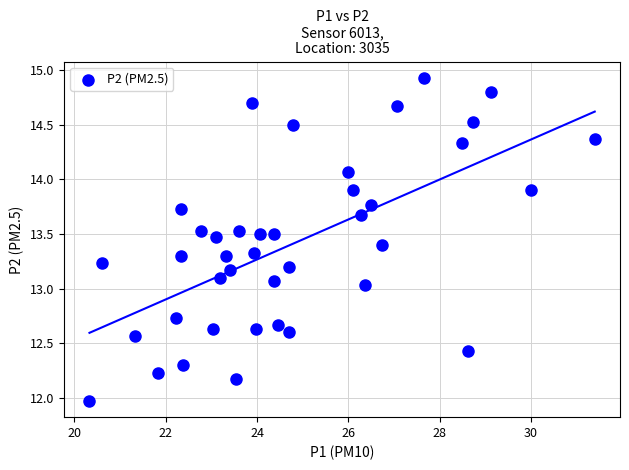

What is the range of Y values (max minus min)?

3.0